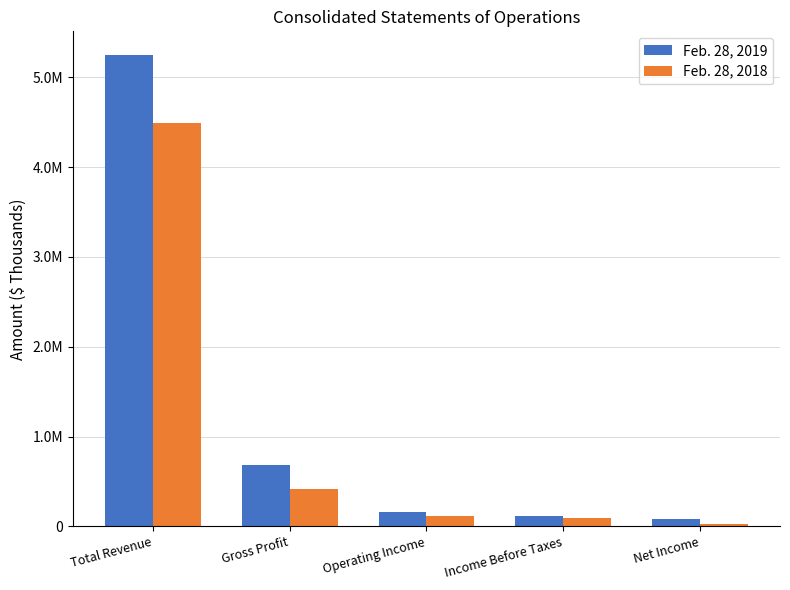

What is the smallest value displayed?

24098